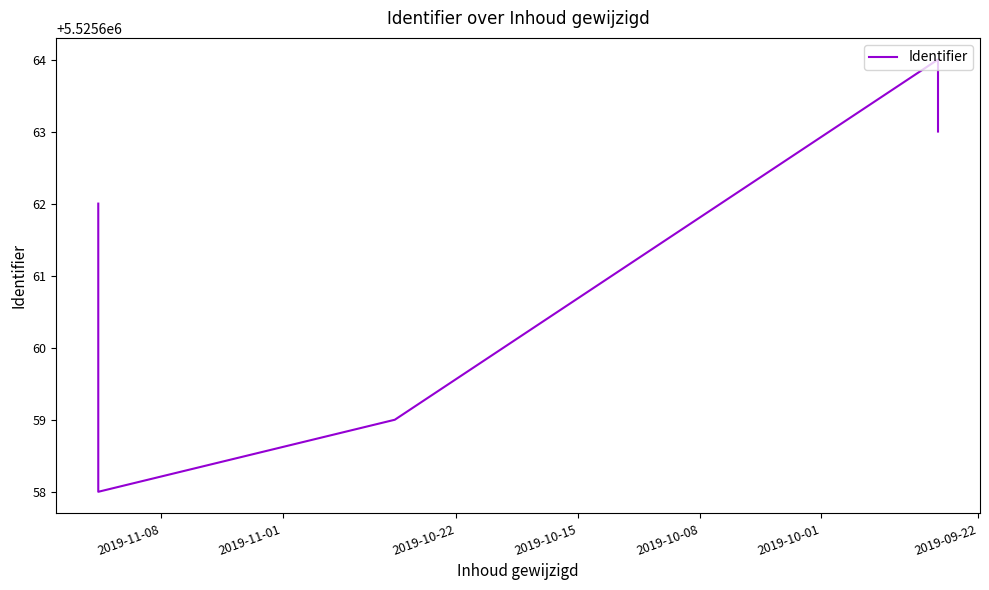

What is the ratio of the value at 2019-10-01 to the value at 2019-10-08?

1.0